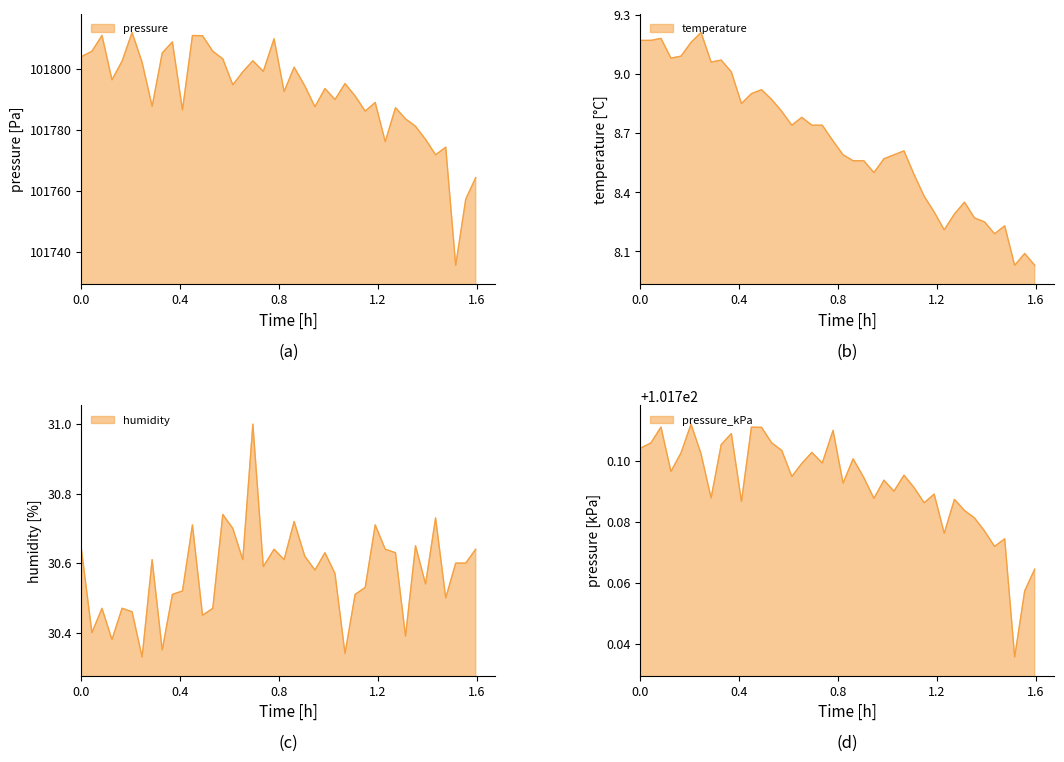

Where does the temperature series first go above 9?

00:00